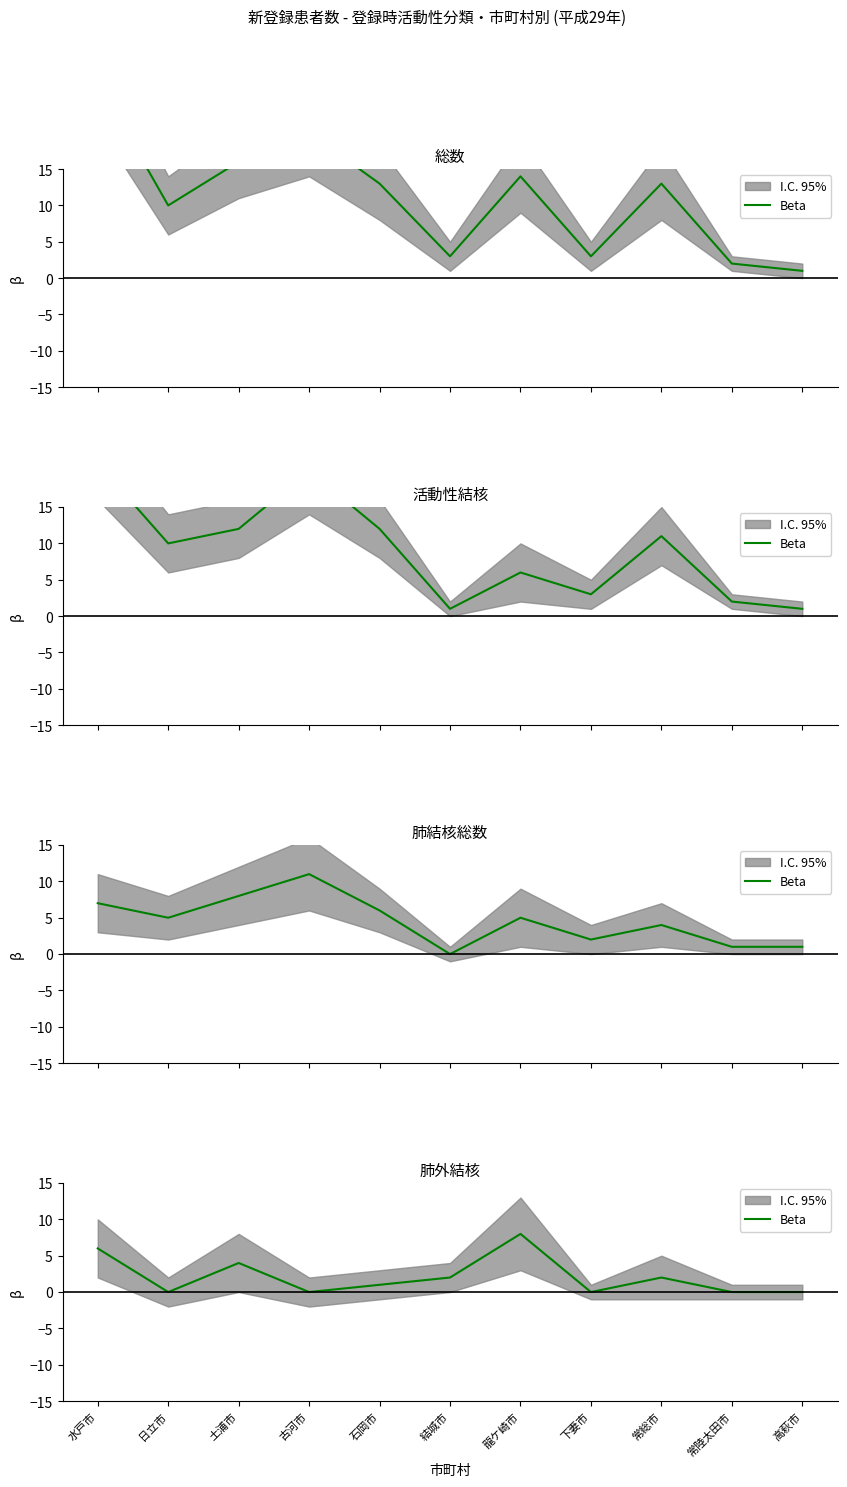

Rank the categories by value from highest to lowest.

龍ケ崎市, 水戸市, 土浦市, 結城市, 常総市, 石岡市, 日立市, 古河市, 下妻市, 常陸太田市, 高萩市